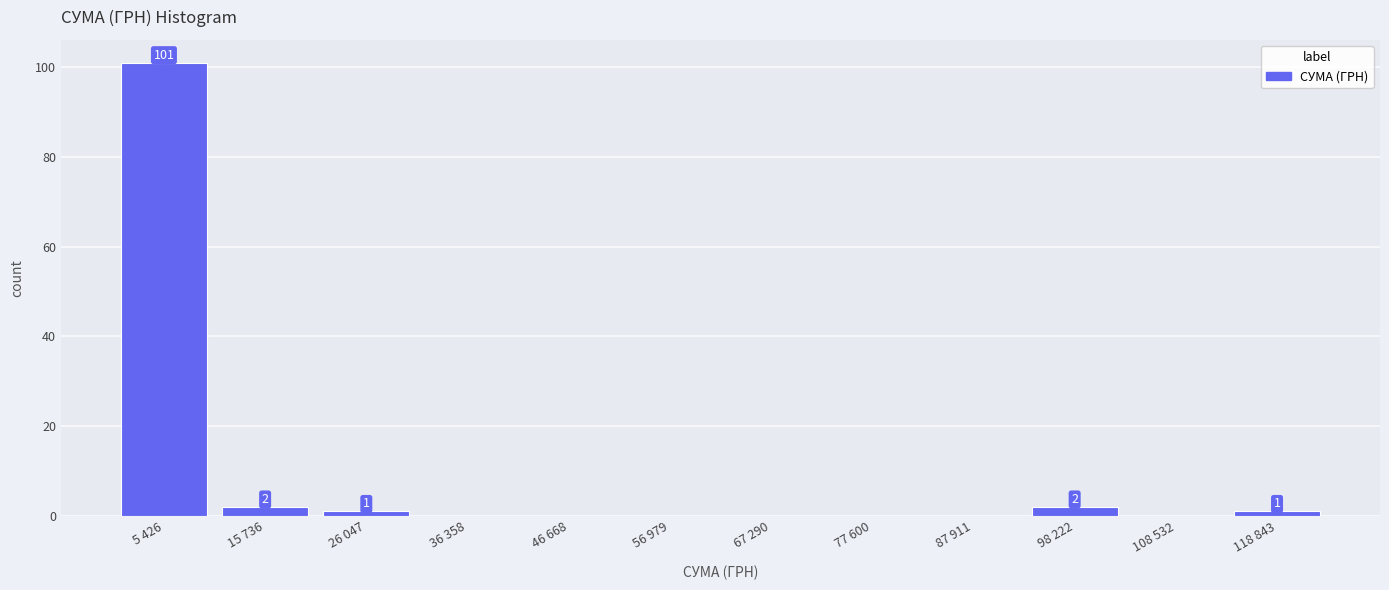

Reading left to right, transcribe all the data shown in this chart.

5 426=101	15 736=2	26 047=1	36 358=0	46 668=0	56 979=0	67 290=0	77 600=0	87 911=0	98 222=2	108 532=0	118 843=1